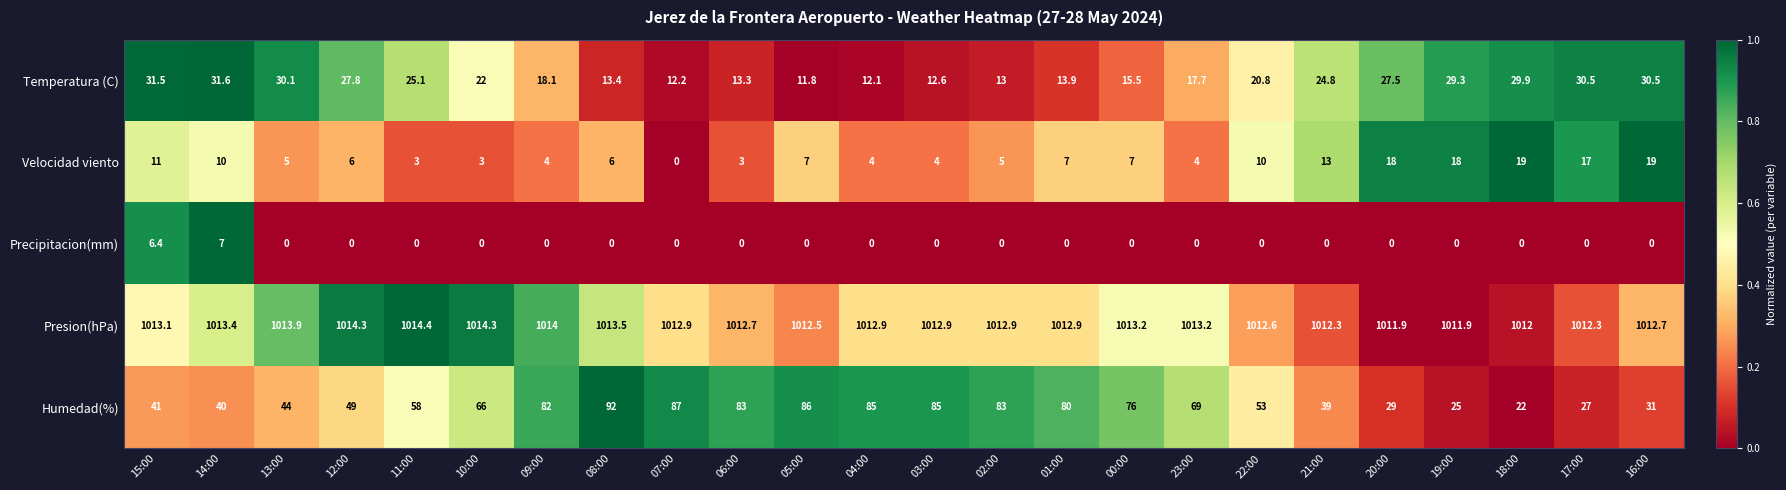

The value of Temperatura (C) at 23:00 is 7.2. True or false?

False